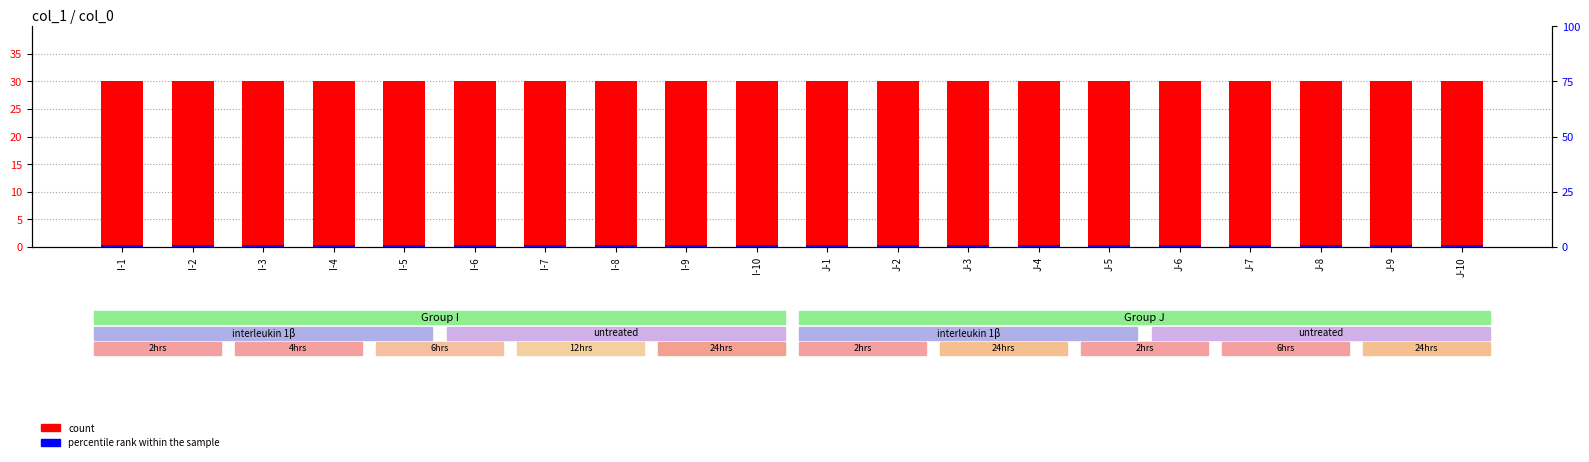

What is the difference between the highest and lowest values at I-3?

29